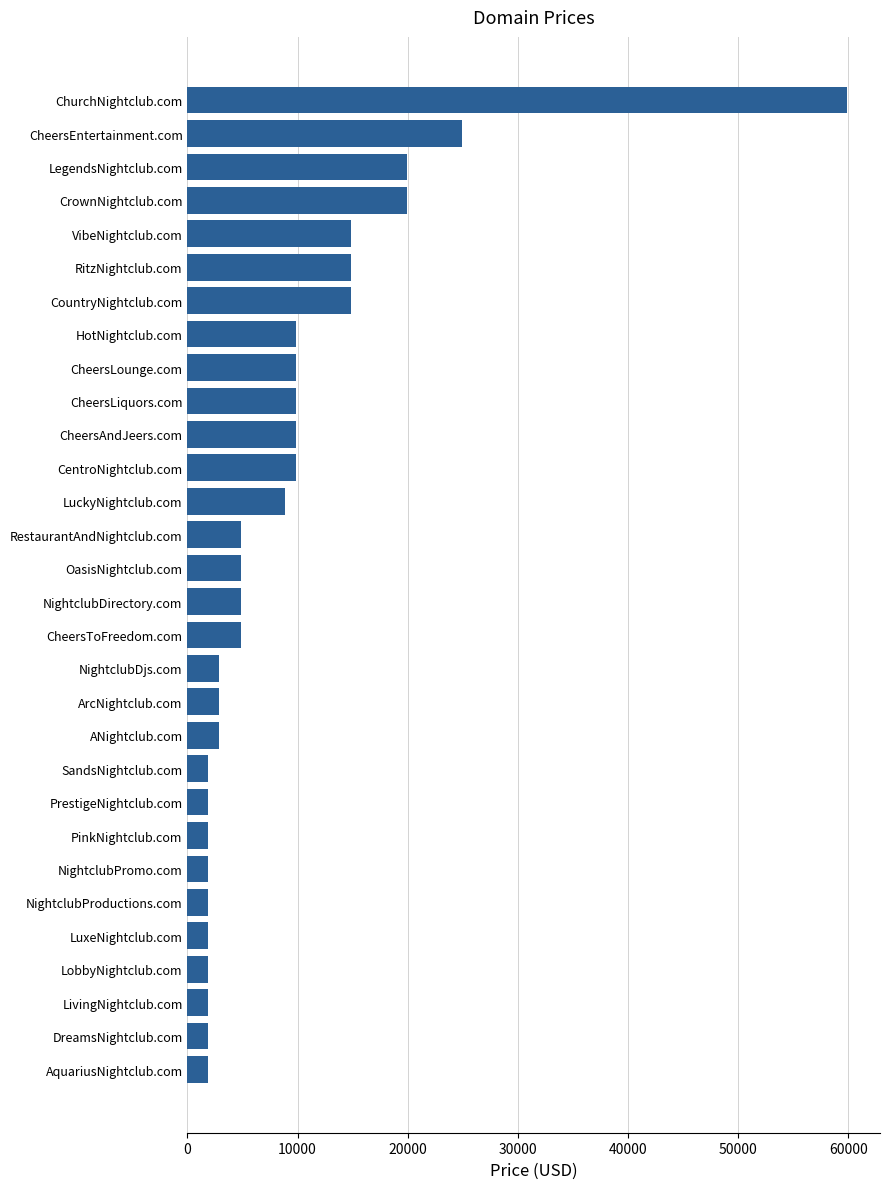

What is the value of the 7th bar from the top?

14888